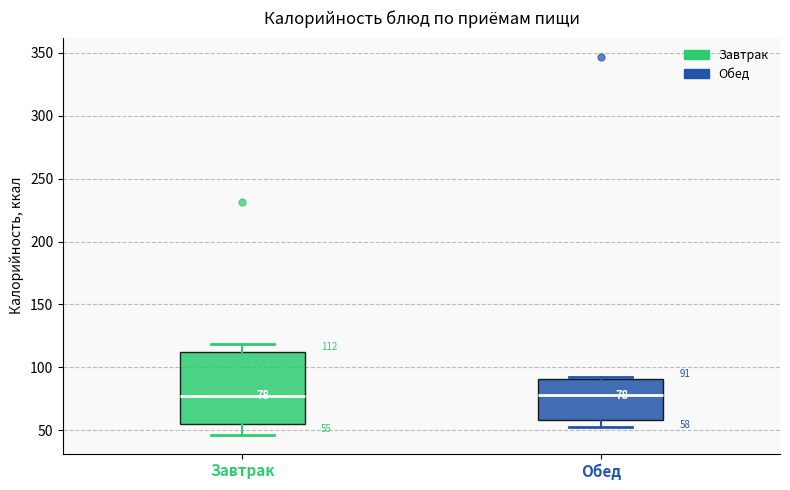

Comparing the boxes themselves (not the whiskers), which one is the tallest?

Завтрак